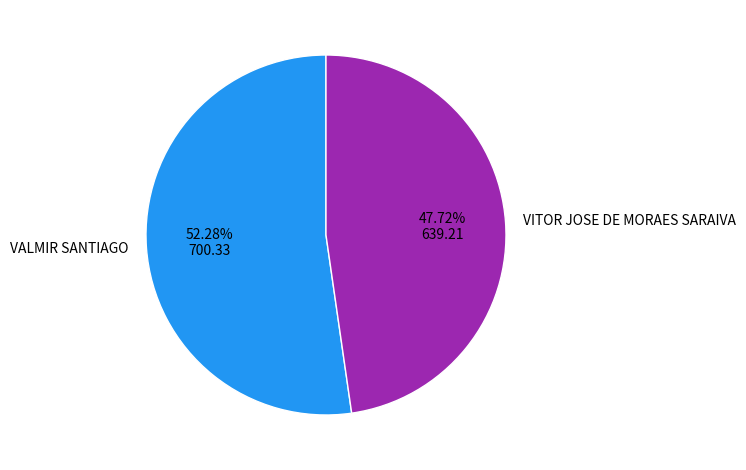

To the nearest percent, what is the combined percentage of VITOR JOSE DE MORAES SARAIVA and VALMIR SANTIAGO?

100%